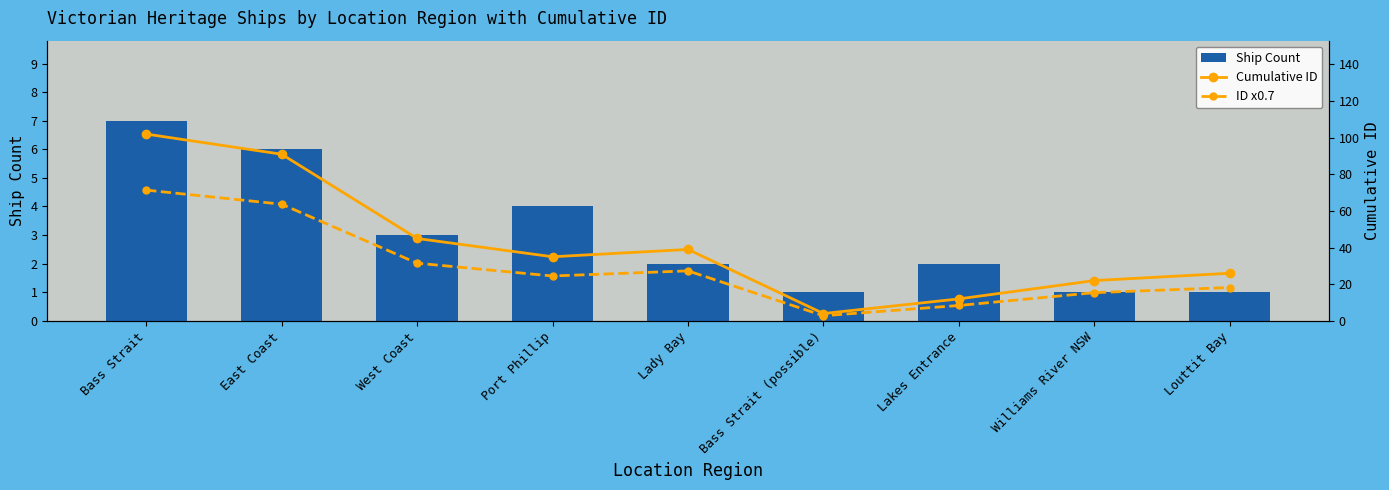

True or false: Cumulative ID has a value of 14.0 at Port Phillip.

False